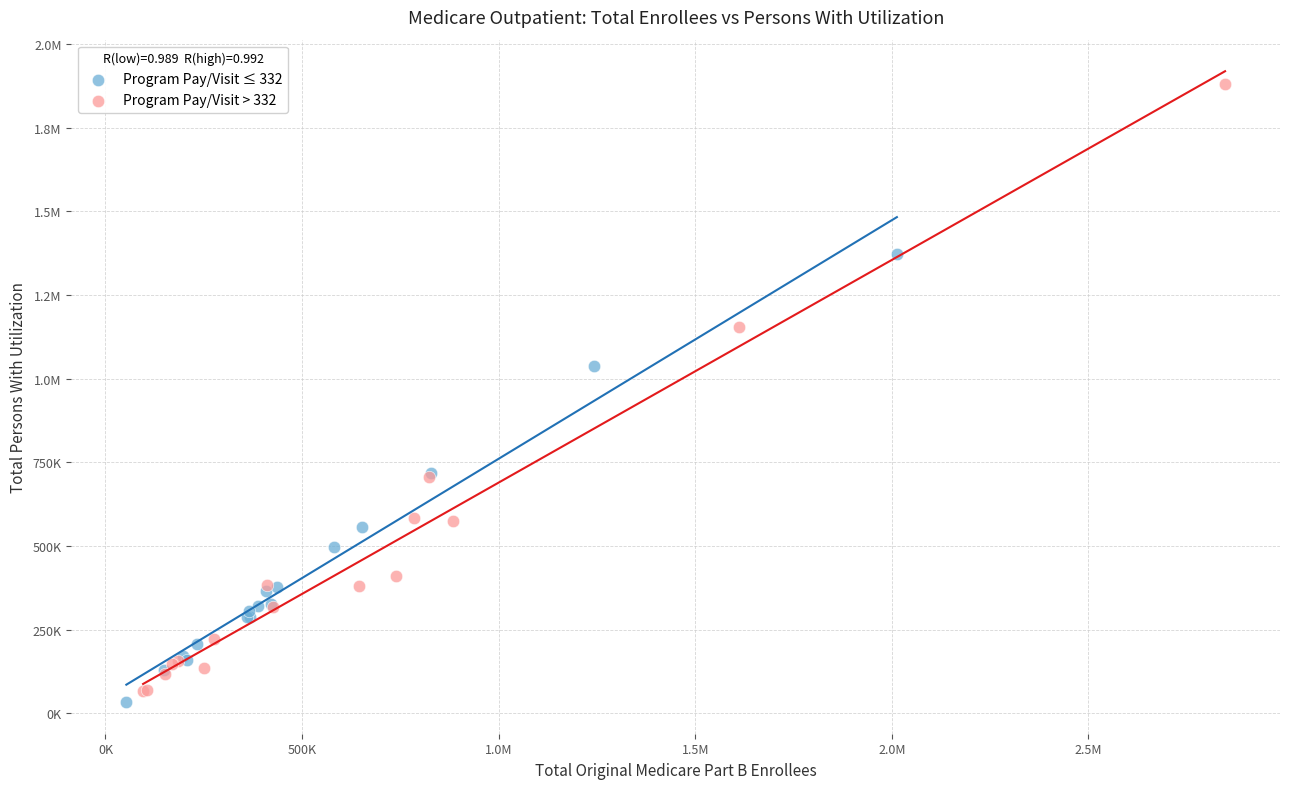

What are all the series names shown in the legend?

Program Pay/Visit ≤ 332, Program Pay/Visit > 332